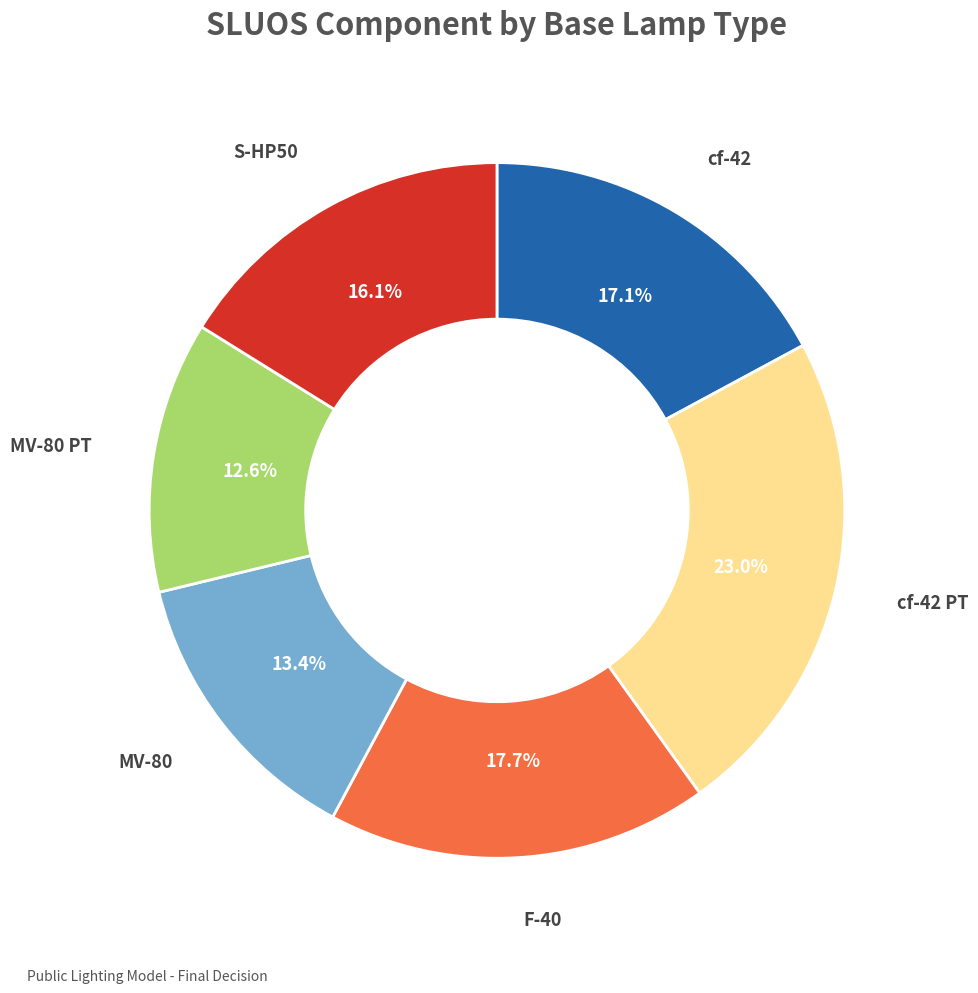

Count the number of slices in the pie.

6